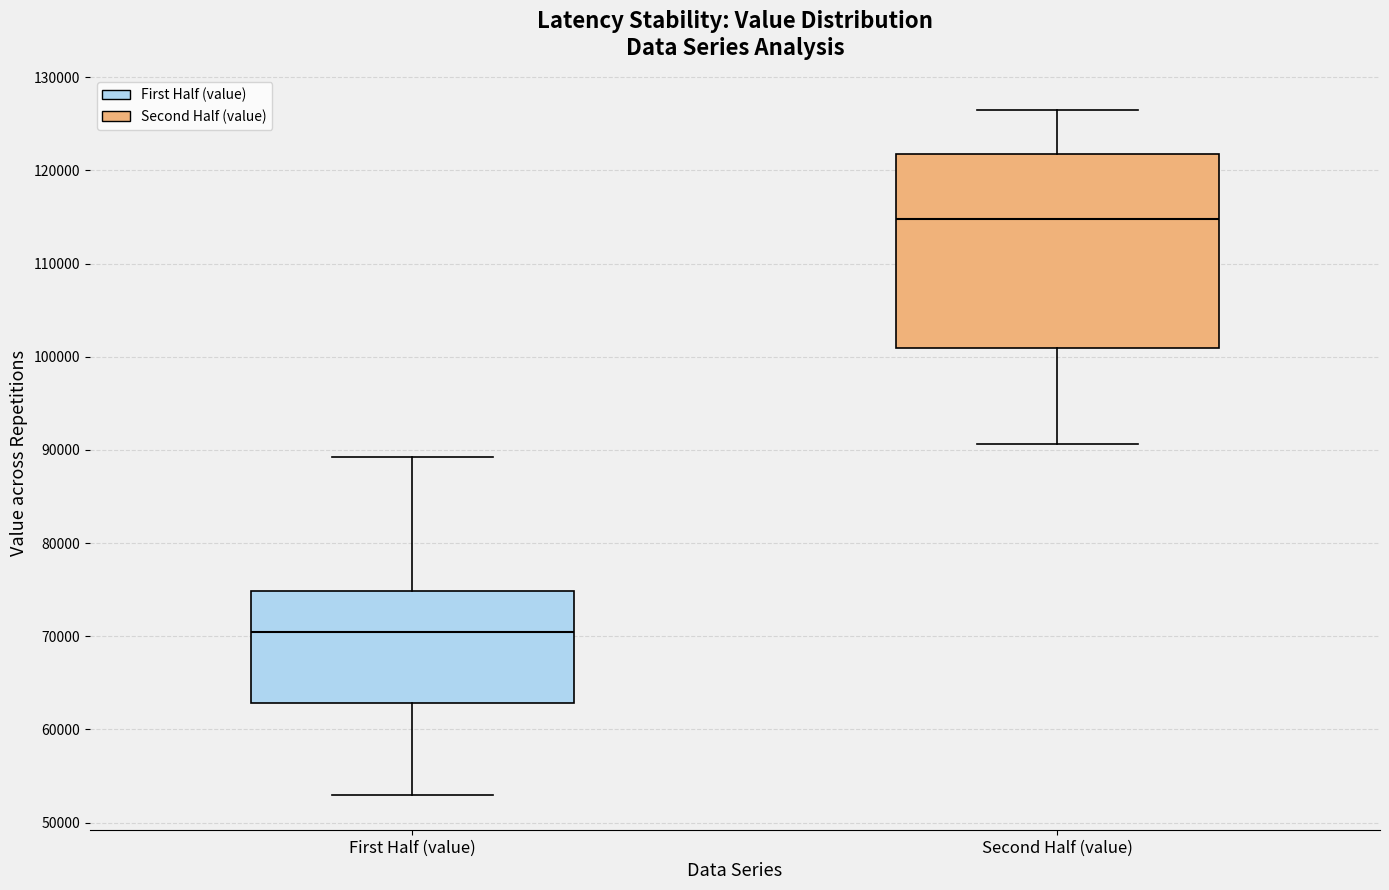

Which box's median line is the lowest?

First Half (value)